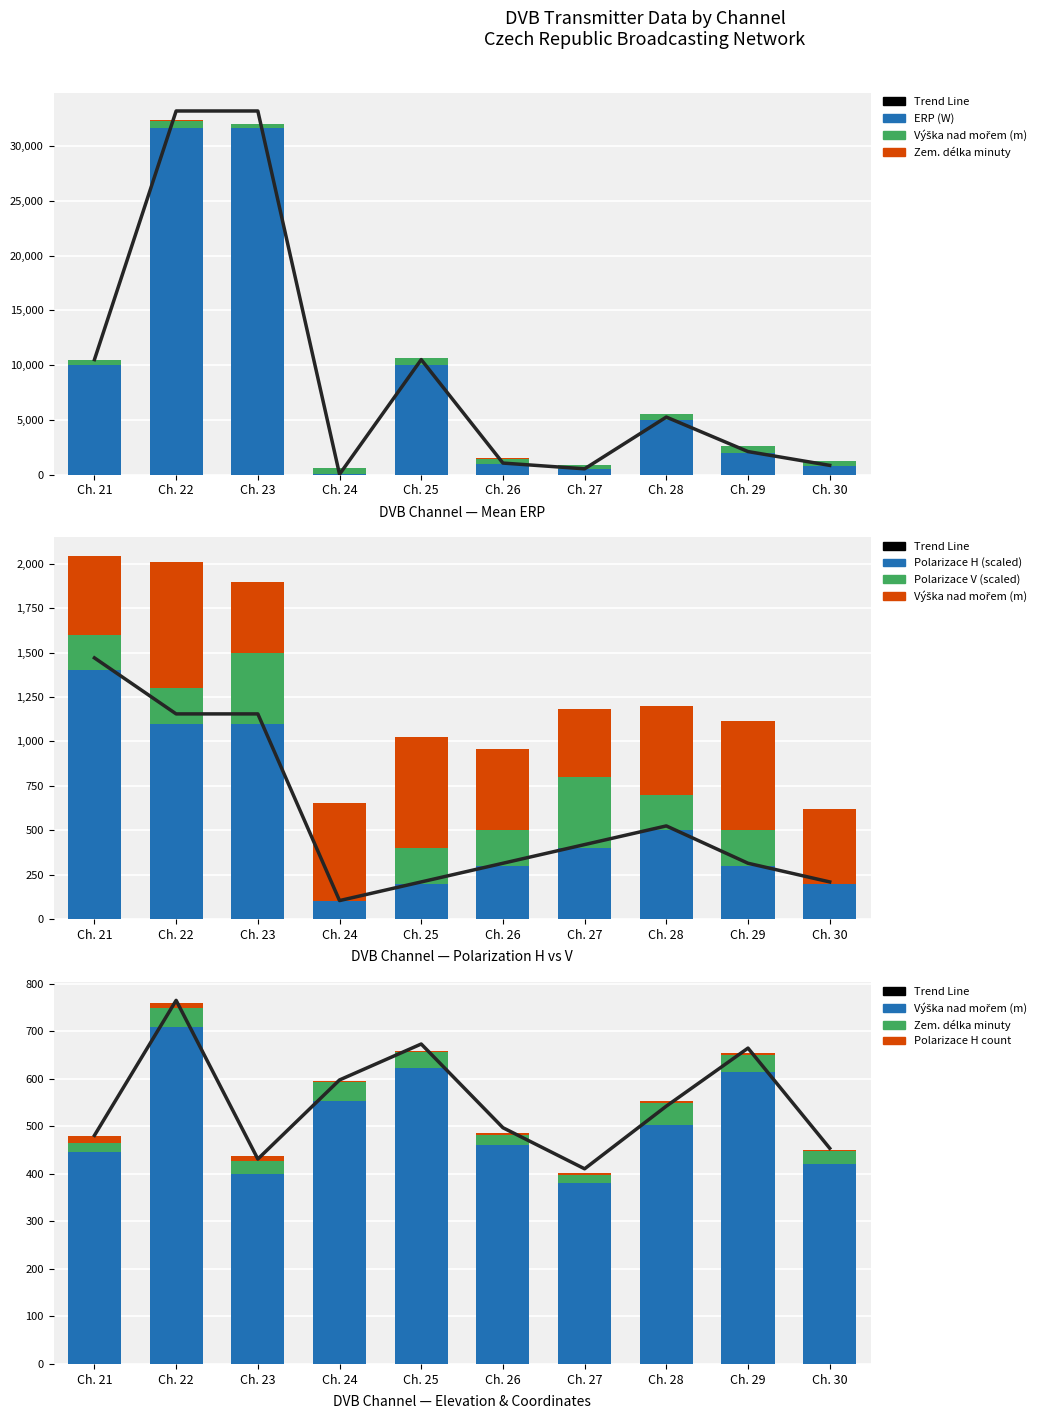

At which category is the sum across all series the highest?

Ch. 22